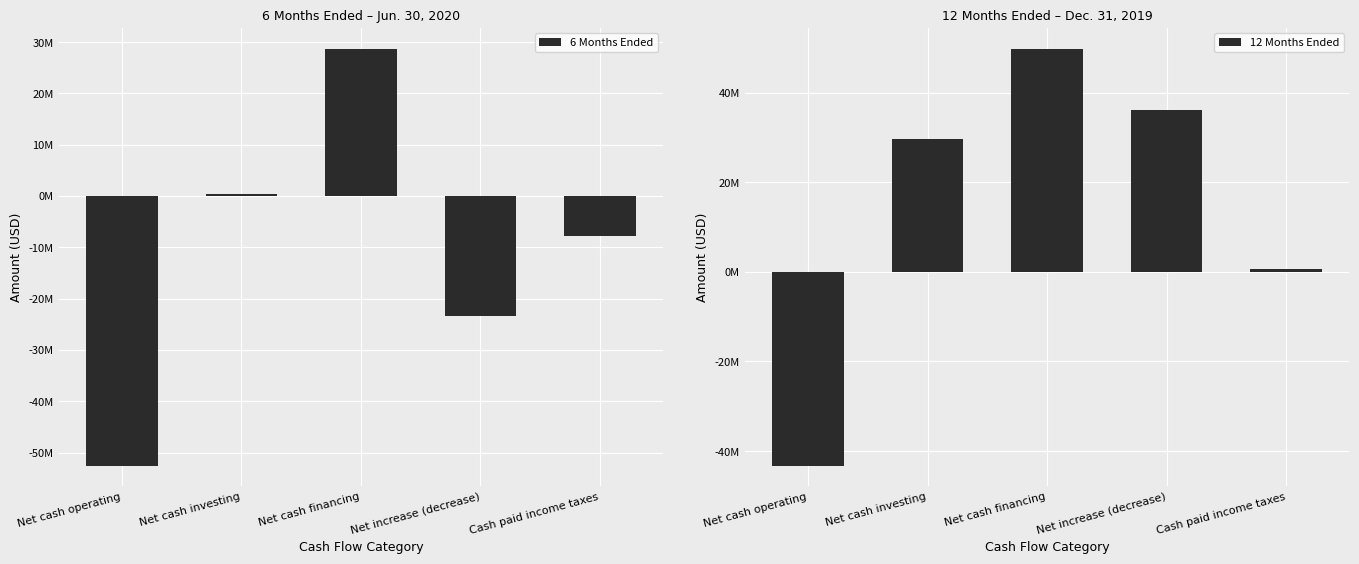

What is the highest value of the 12 Months Ended series?

49790000